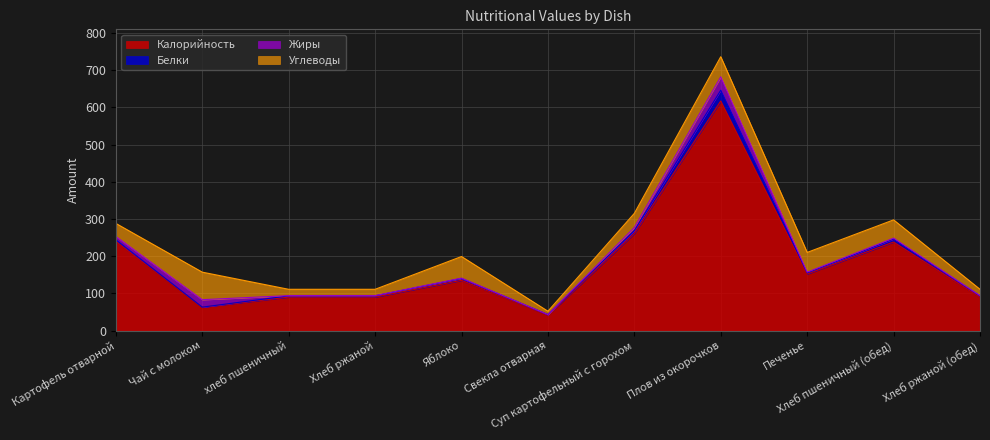

Which series has the largest range (max minus min)?

Калорийность